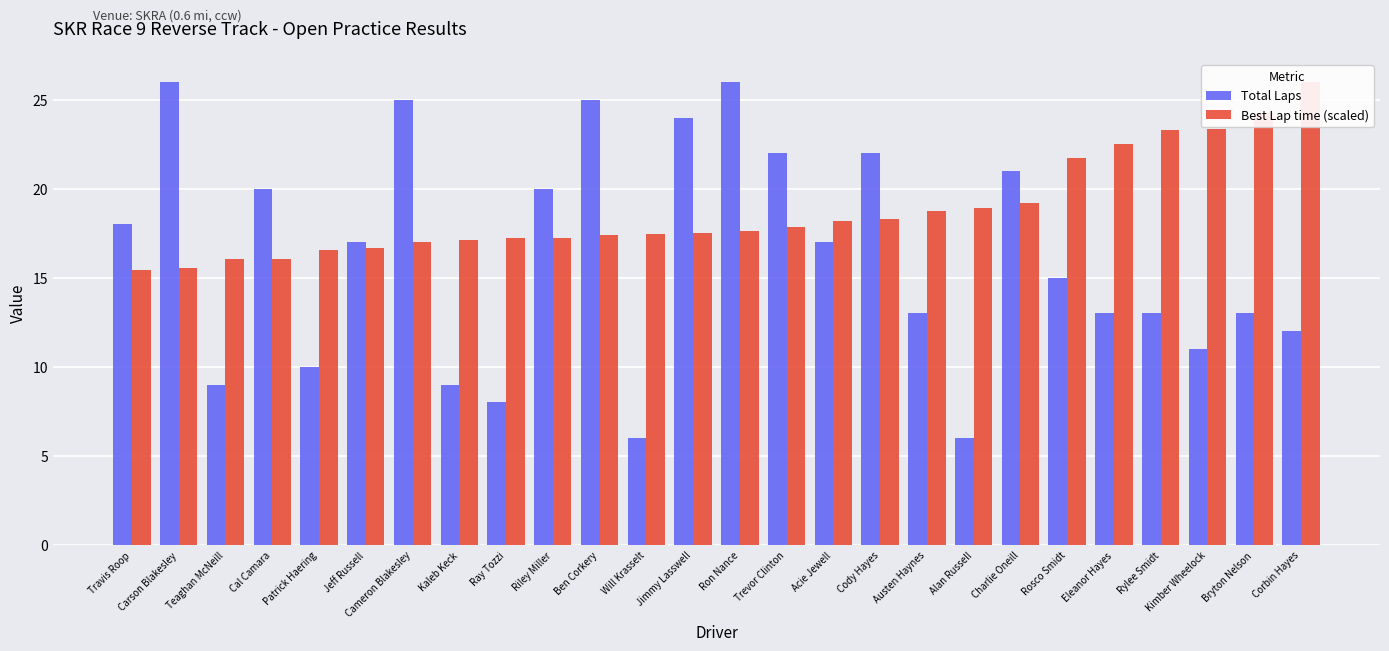

Reading left to right, what are all the values shown in this chart?

Total Laps: Travis Roop=18.0	Carson Blakesley=26.0	Teaghan McNeill=9.0	Cal Camara=20.0	Patrick Haering=10.0	Jeff Russell=17.0	Cameron Blakesley=25.0	Kaleb Keck=9.0	Ray Tozzi=8.0	Riley Miller=20.0	Ben Corkery=25.0	Will Krasselt=6.0	Jimmy Lasswell=24.0	Ron Nance=26.0	Trevor Clinton=22.0	Acie Jewell=17.0	Cody Hayes=22.0	Austen Haynes=13.0	Alan Russell=6.0	Charlie Oneill=21.0	Rosco Smidt=15.0	Eleanor Hayes=13.0	Rylee Smidt=13.0	Kimber Wheelock=11.0	Bryton Nelson=13.0	Corbin Hayes=12.0
Best Lap time (scaled): Travis Roop=15.4	Carson Blakesley=15.5	Teaghan McNeill=16.0	Cal Camara=16.1	Patrick Haering=16.6	Jeff Russell=16.7	Cameron Blakesley=17.0	Kaleb Keck=17.1	Ray Tozzi=17.2	Riley Miller=17.2	Ben Corkery=17.4	Will Krasselt=17.4	Jimmy Lasswell=17.5	Ron Nance=17.6	Trevor Clinton=17.9	Acie Jewell=18.2	Cody Hayes=18.3	Austen Haynes=18.8	Alan Russell=18.9	Charlie Oneill=19.2	Rosco Smidt=21.8	Eleanor Hayes=22.5	Rylee Smidt=23.3	Kimber Wheelock=23.4	Bryton Nelson=24.3	Corbin Hayes=26.0